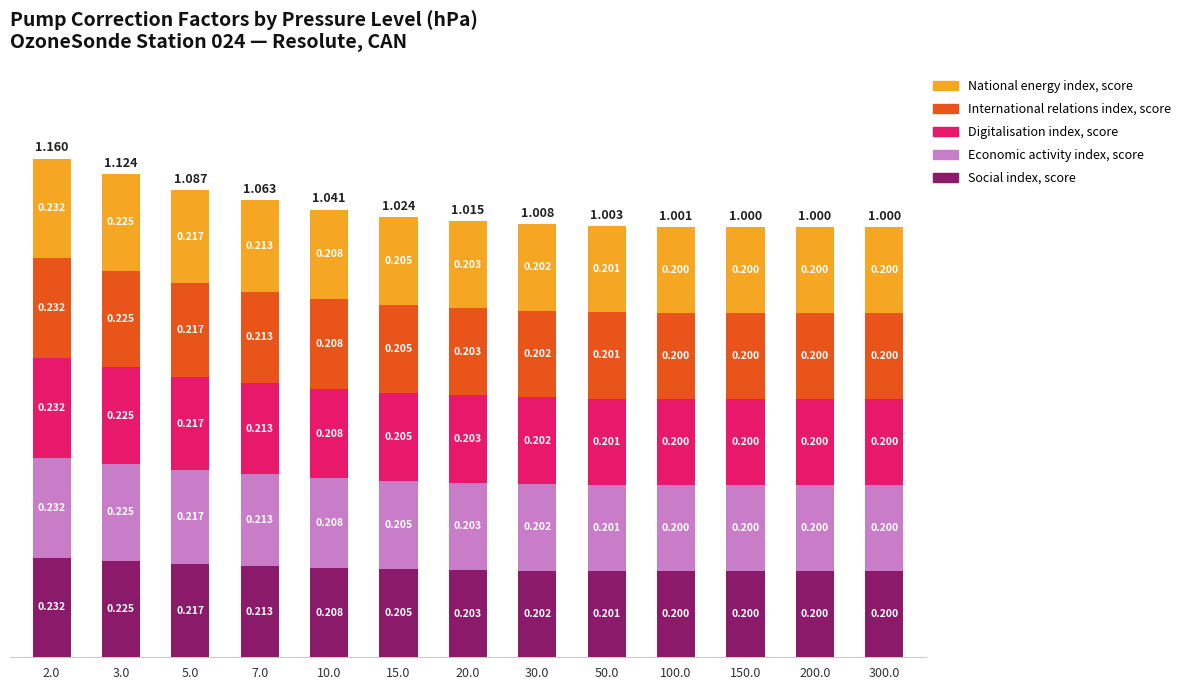

What is the label of the 6th bar from the right?

30.0